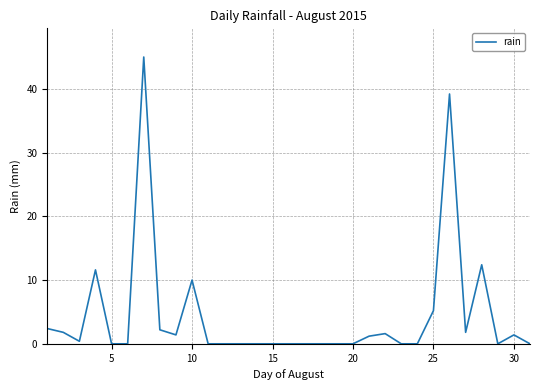

Reading left to right, extract all data points from this chart.

2.4	1.8	0.4	11.6	0.0	0.0	45.0	2.2	1.4	10.0	0.0	0.0	0.0	0.0	0.0	0.0	0.0	0.0	0.0	0.0	1.2	1.6	0.0	0.0	5.2	39.2	1.8	12.4	0.0	1.4	0.0